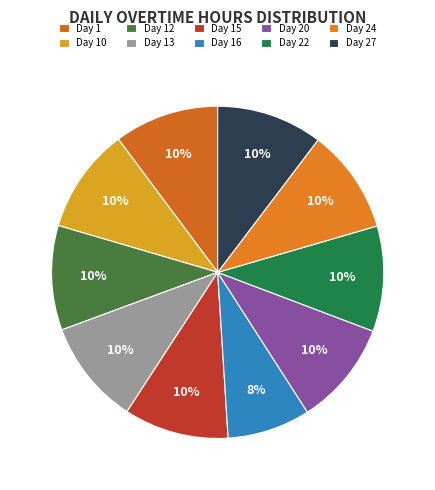

How many segments does this pie chart have?

10